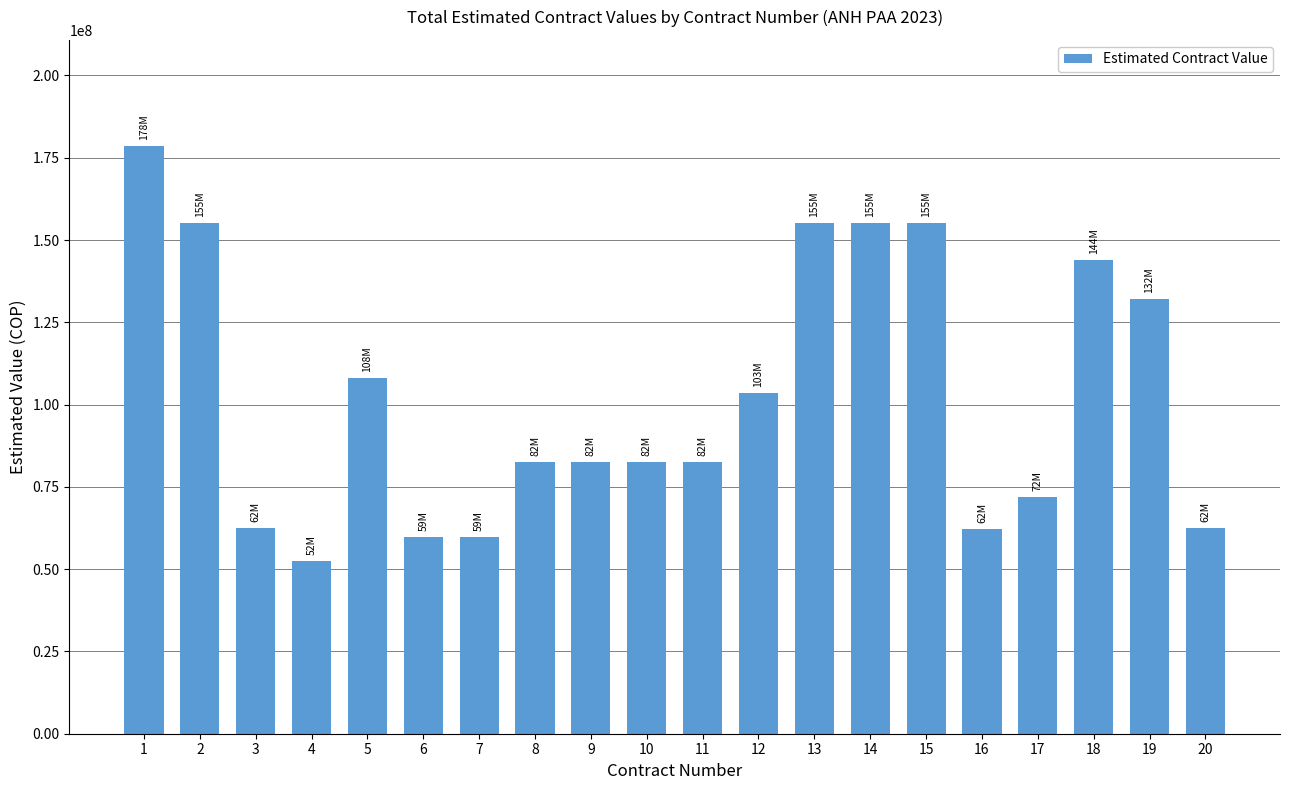

Is it true that the value at 15 is 54807732?

False